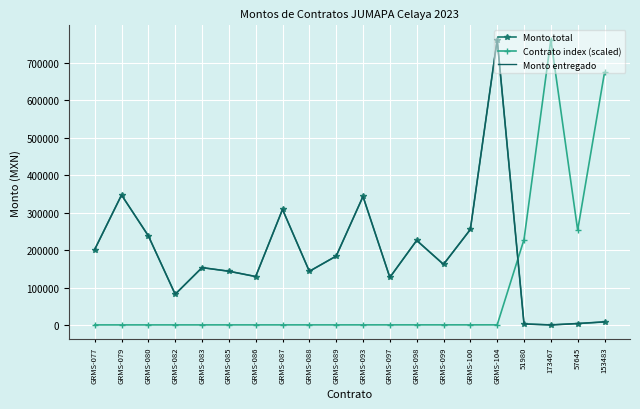

True or false: Monto entregado and Monto total cross at least once.

False